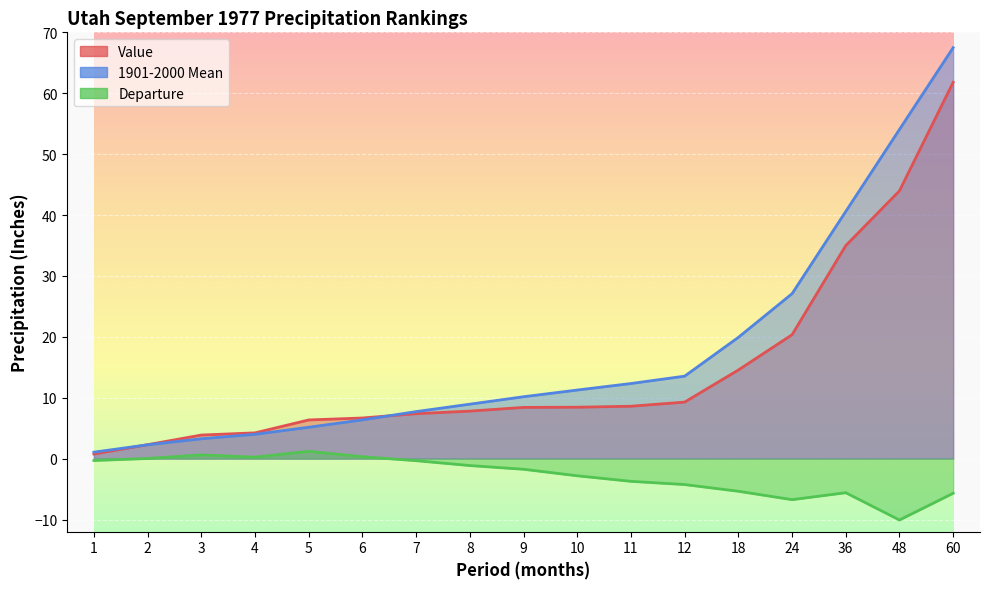

What is the approximate value of Departure at 8?

-1.1